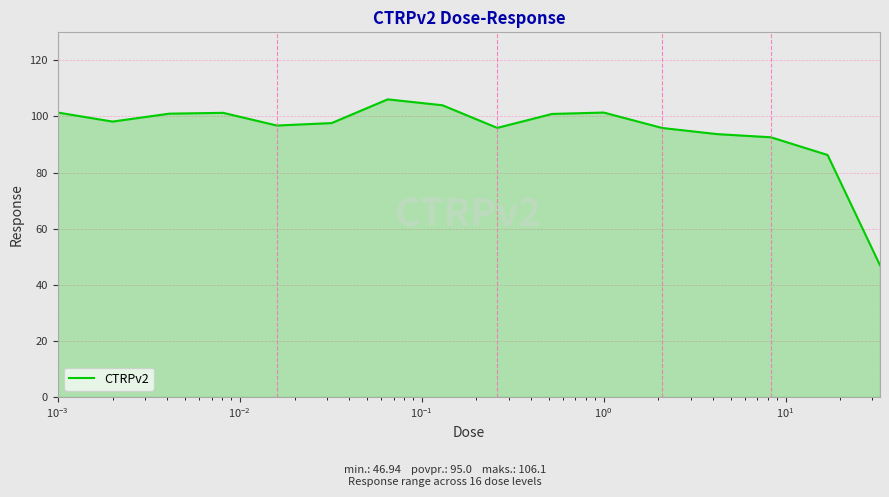

What is the maximum value shown in the chart?

106.1